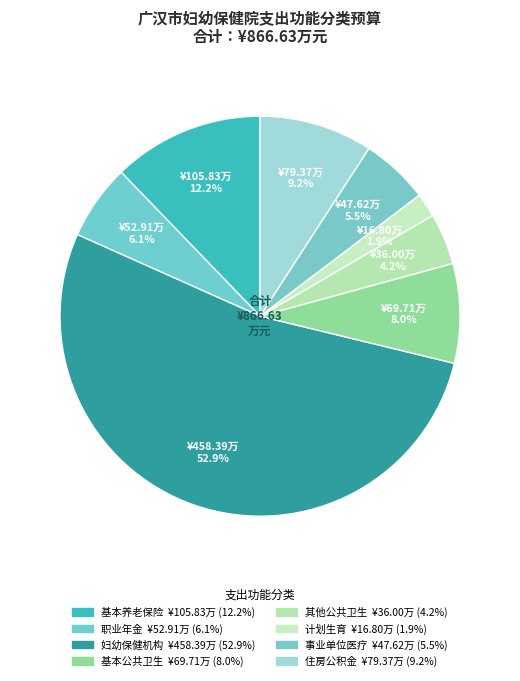

Which slice is the smallest?

计划生育服务